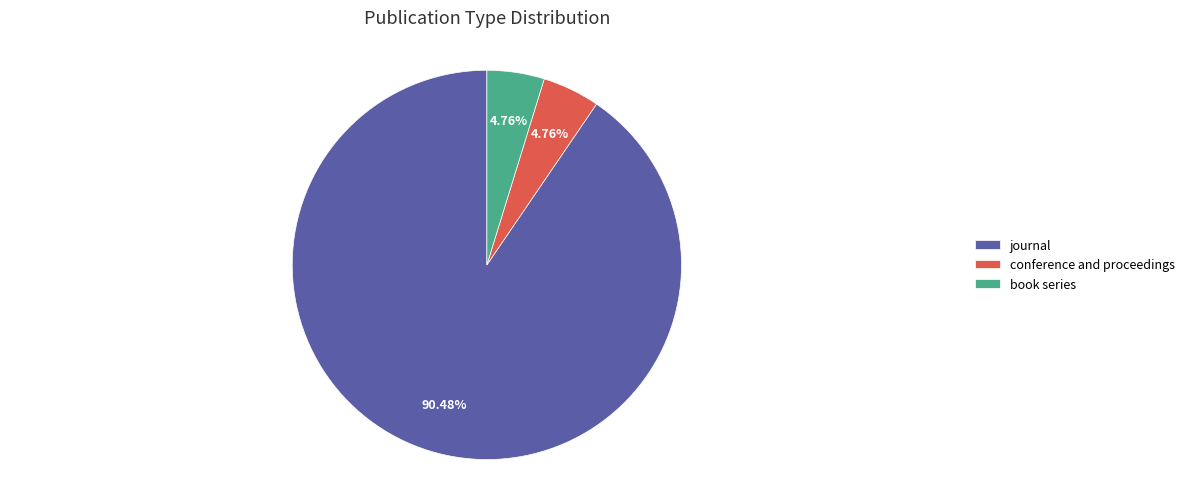

Between journal and conference and proceedings, which is larger?

journal